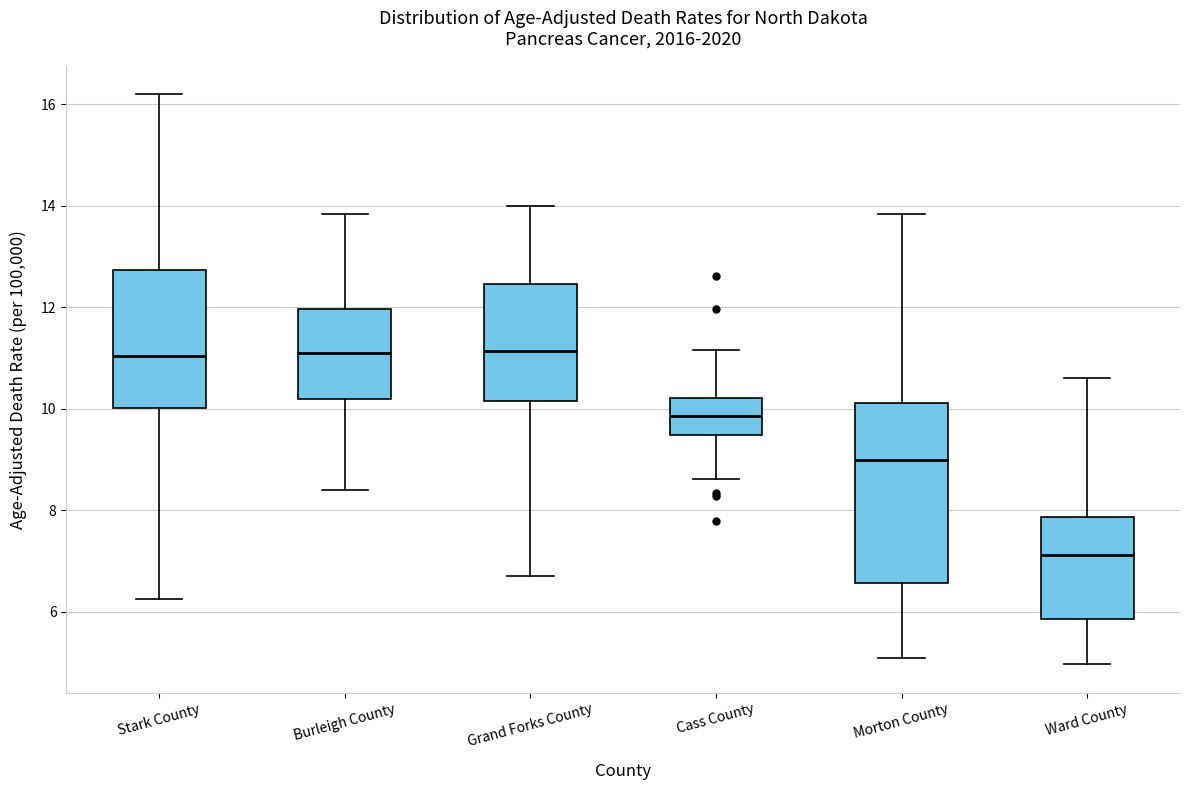

Comparing the boxes themselves (not the whiskers), which one is the tallest?

Morton County